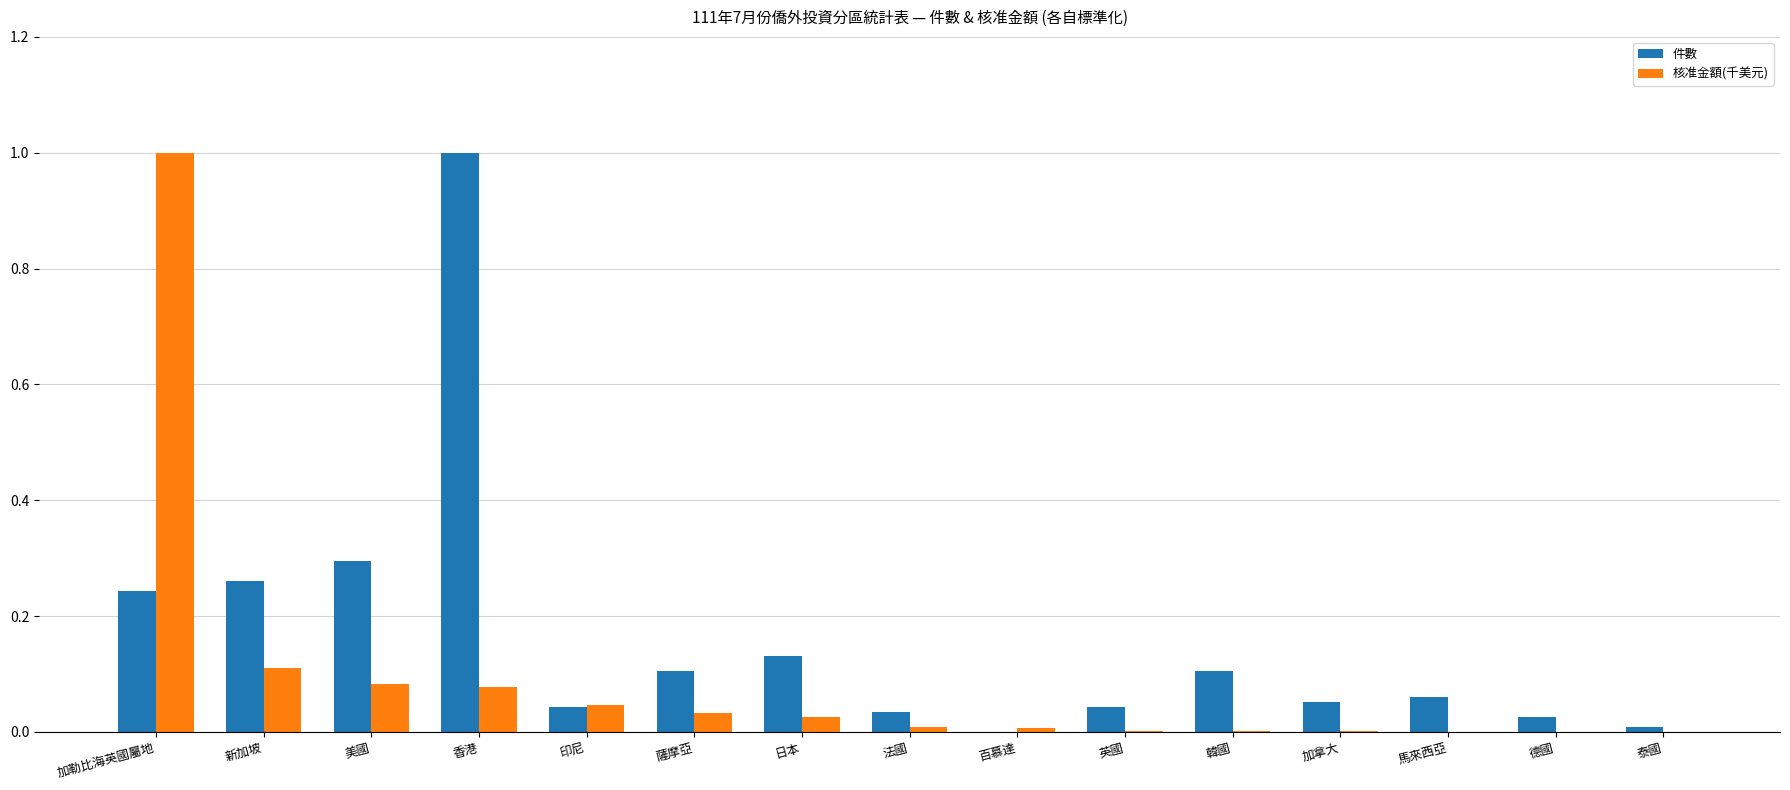

Is the value of 核准金額(千美元) at 德國 greater than the value of 件數 at 新加坡?

No